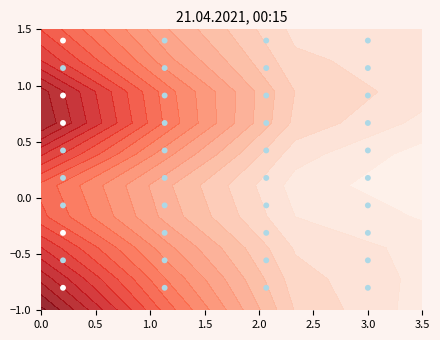

What is the greatest value displayed?

1.4